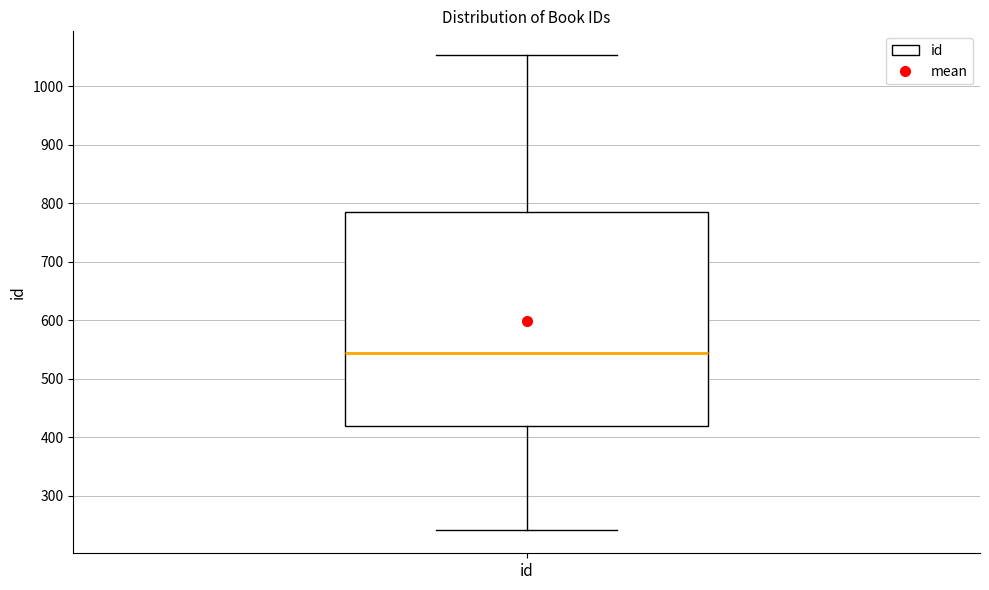

Where does the upper whisker of the box for id end on the y-axis? The values are not printed on the chart, so give them approximately, as read against the axis.

1050